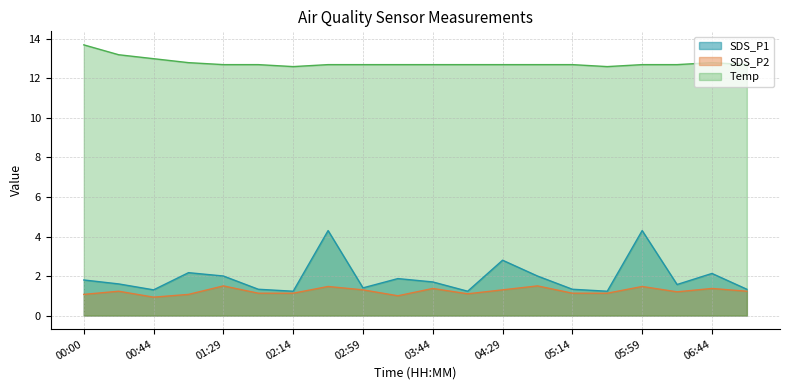

True or false: Temp has a value of 12.7 at 01:29.

True